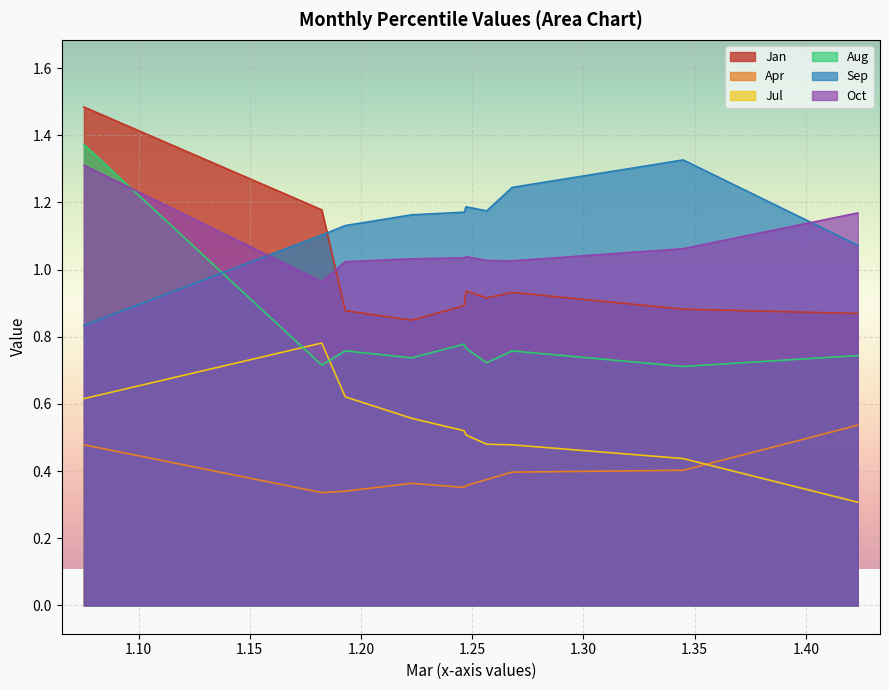

At how many categories does at least one series exceed 0?

10